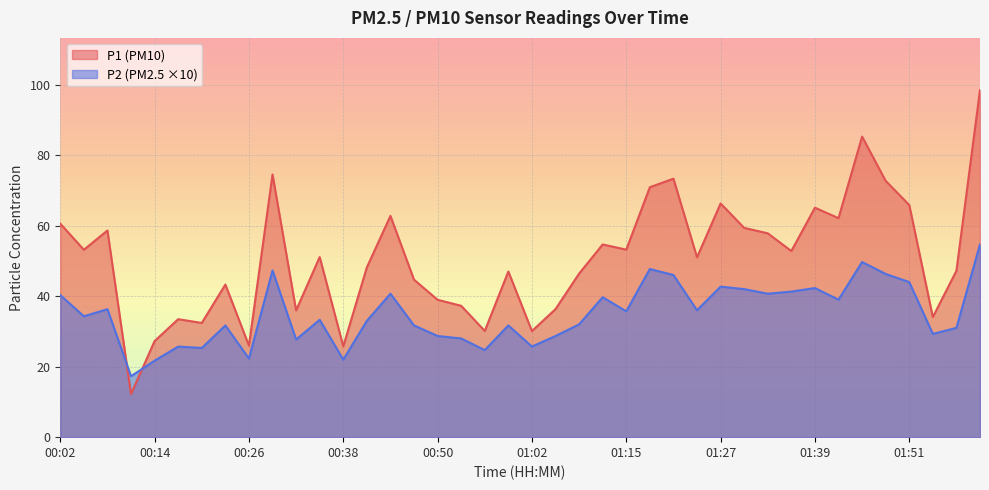

How many interior local peaks does the P2 series have?

12